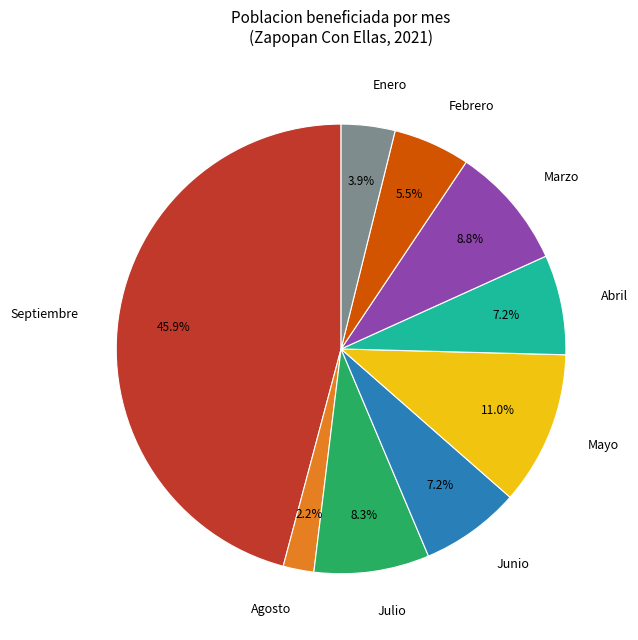

Which has a higher value, Febrero or Julio?

Julio